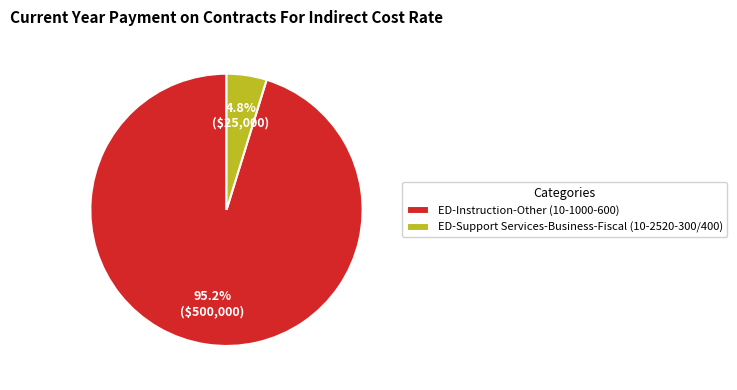

Which has a higher value, ED-Instruction-Other (10-1000-600) or ED-Support Services-Business-Fiscal (10-2520-300/400)?

ED-Instruction-Other (10-1000-600)